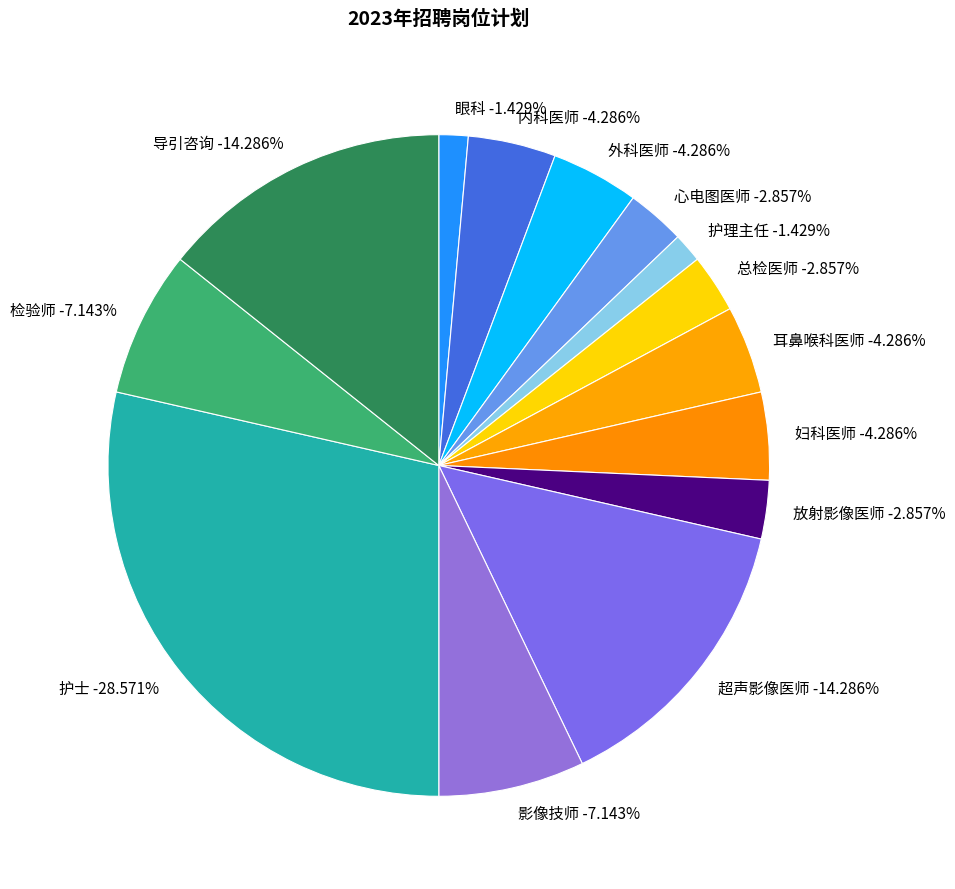

Does 心电图医师 account for over 50% of the chart?

No